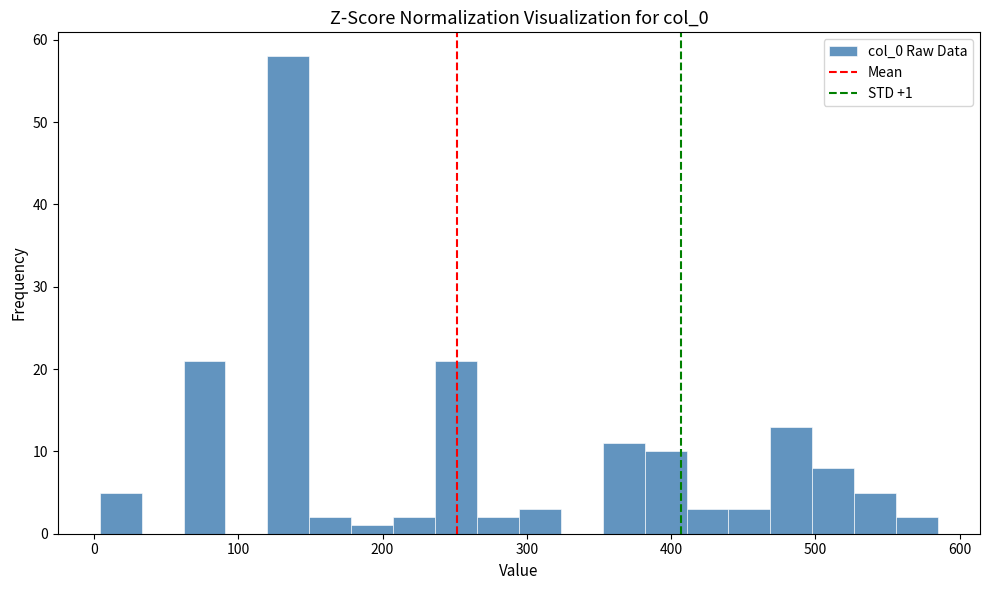

Around what value on the x-axis is the tallest bar? Give the approximate position of its centre, as read against the axis.

130